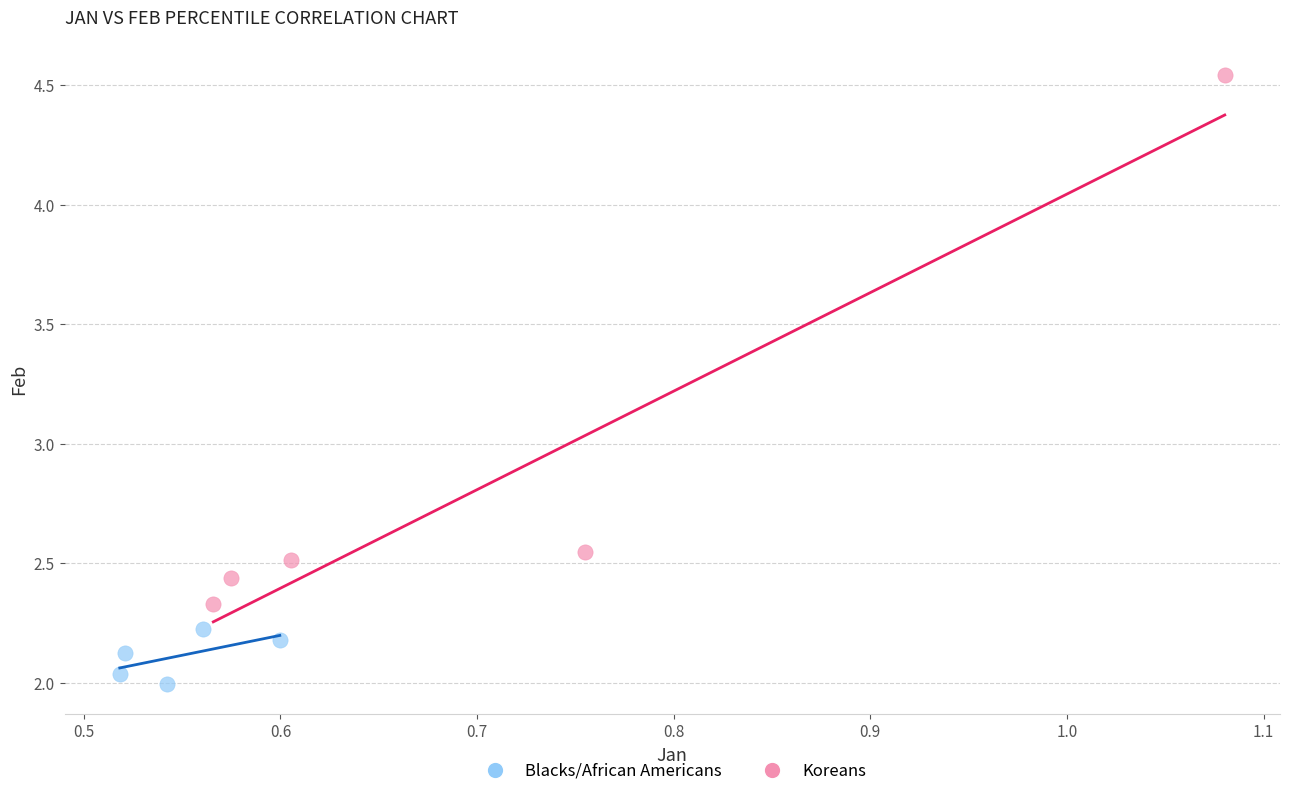

Which series has the largest Y range (max minus min)?

Koreans